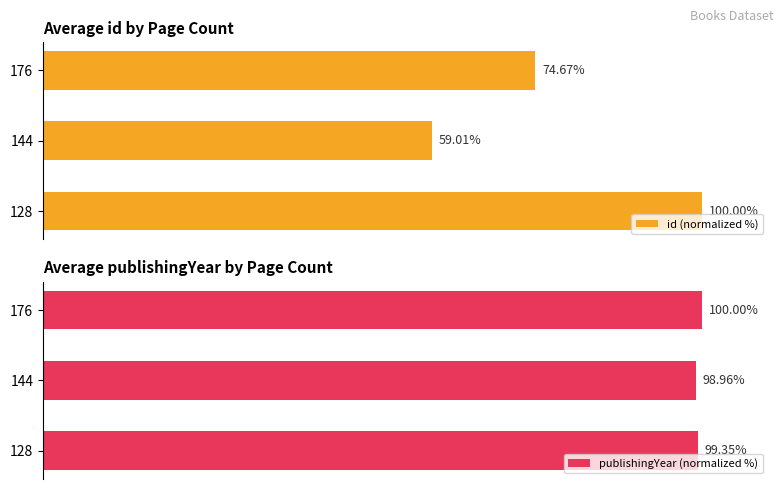

What is the value of the id (normalized %) bar at the 1st from the left?

100.0